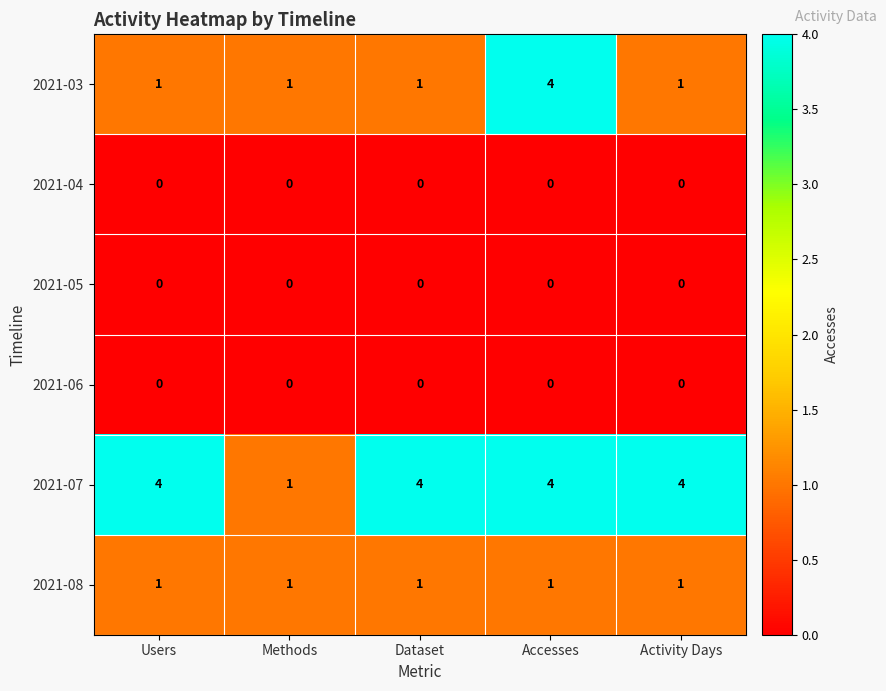

What is the difference between the highest and lowest values at Dataset?

4